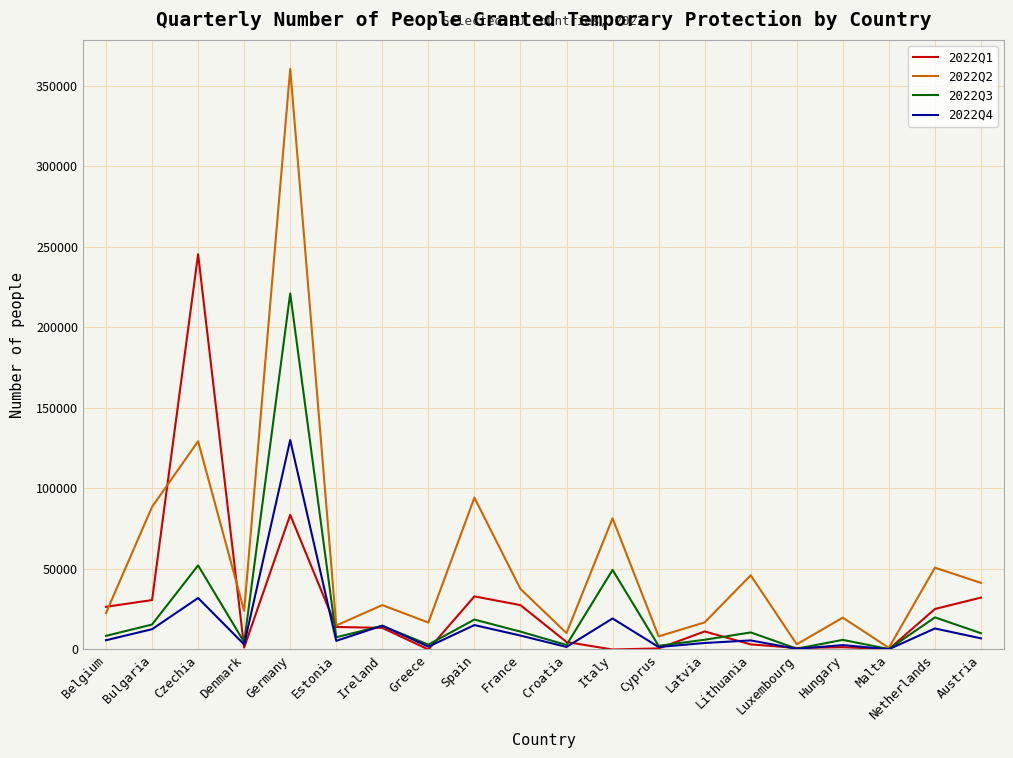

Which series has the largest range (max minus min)?

2022Q2